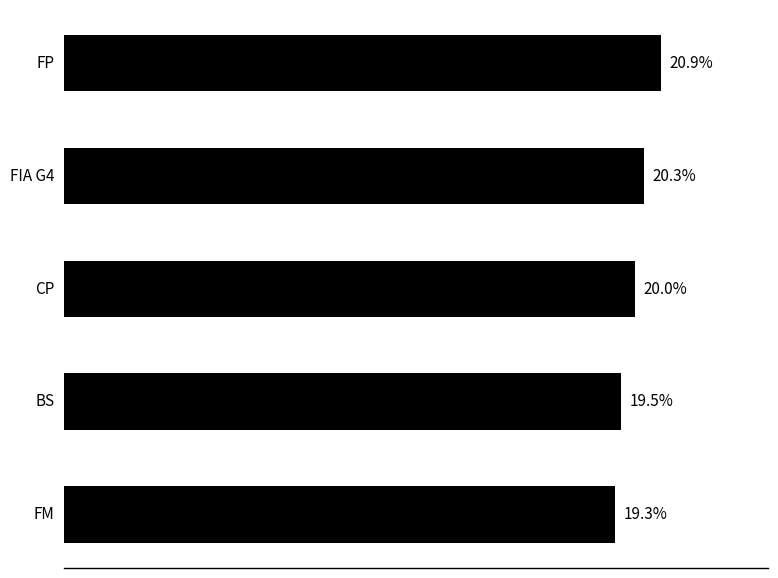

Rank the categories by value from lowest to highest.

FM, BS, CP, FIA G4, FP